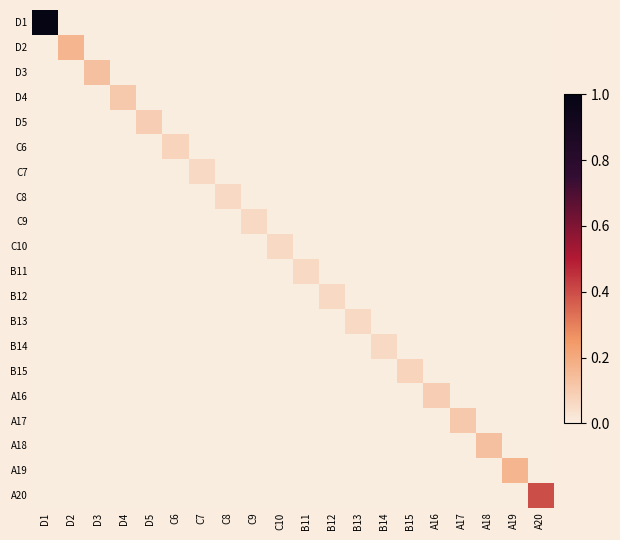

At which category does the chart reach its peak across all series?

D1